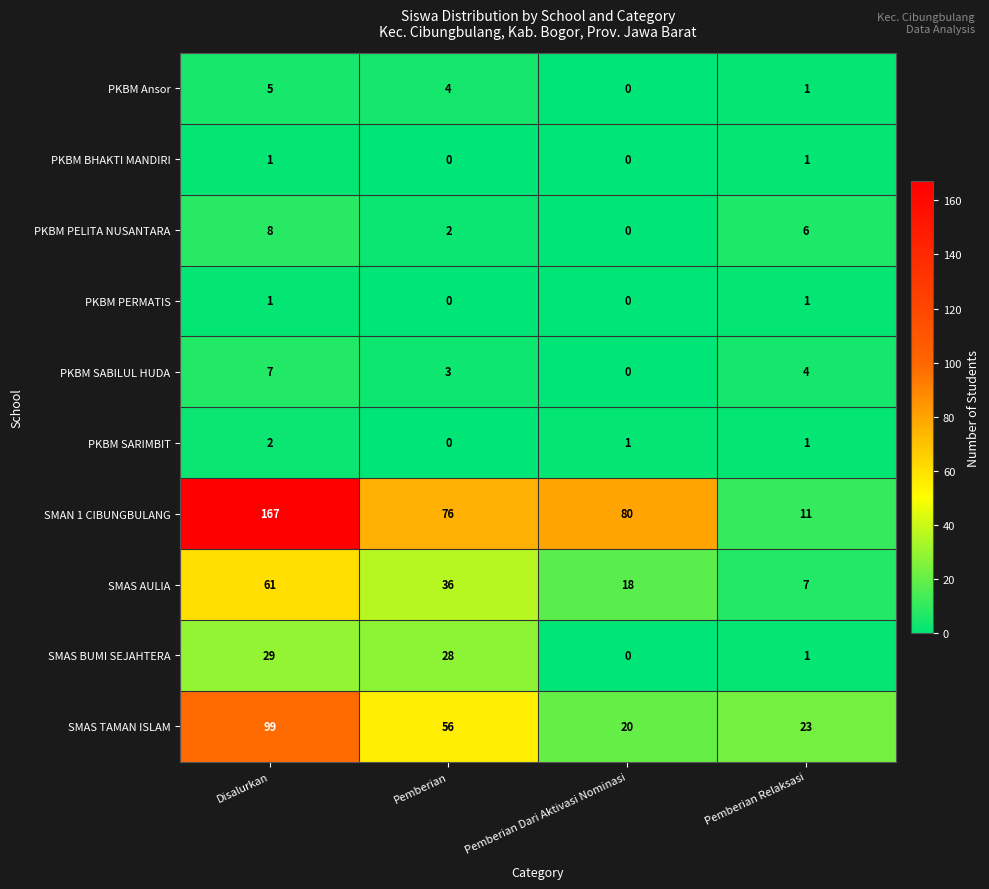

At which category does the chart reach its peak across all series?

Disalurkan